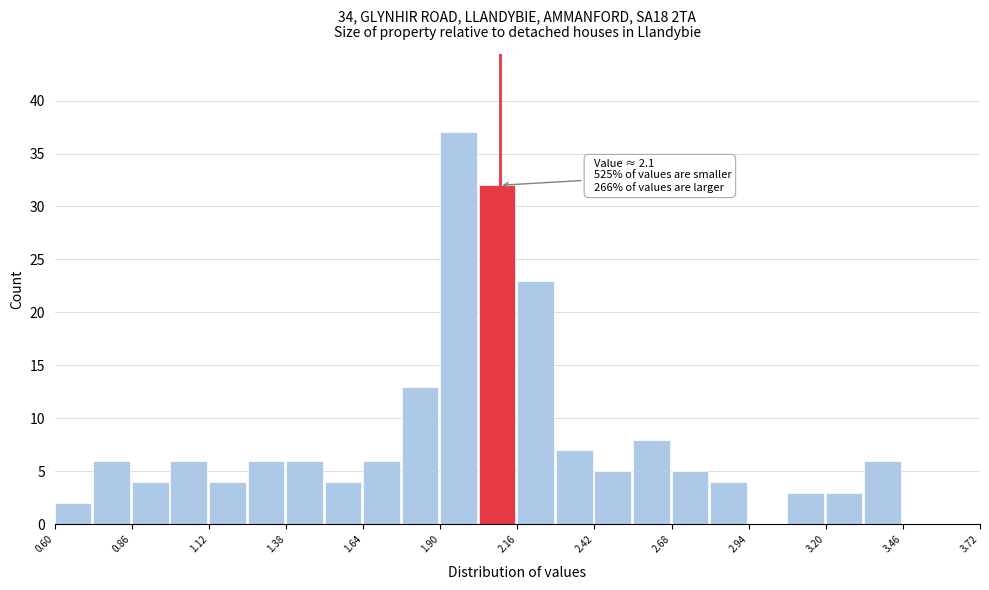

Around what value on the x-axis is the tallest bar? Give the approximate position of its centre, as read against the axis.

1.95